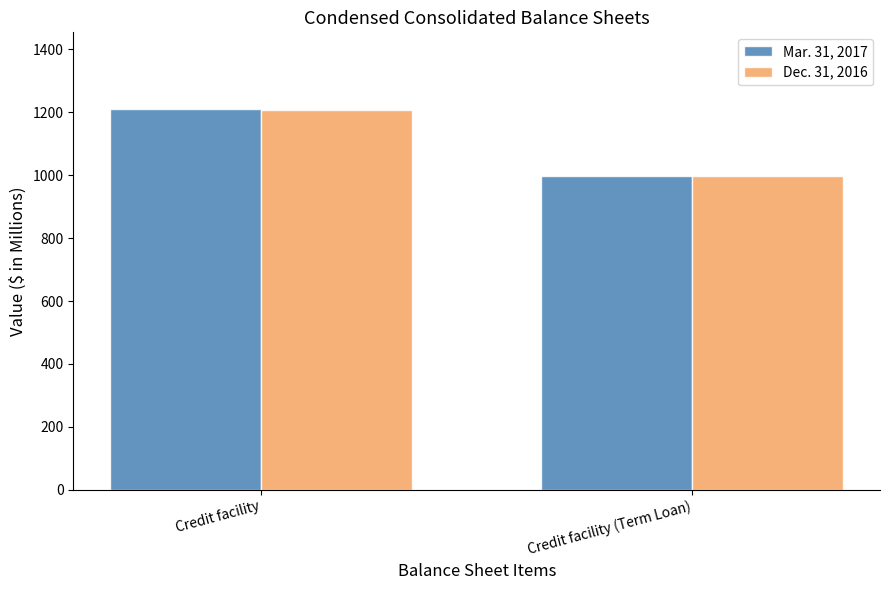

What is the lowest value of the Dec. 31, 2016 series?

997